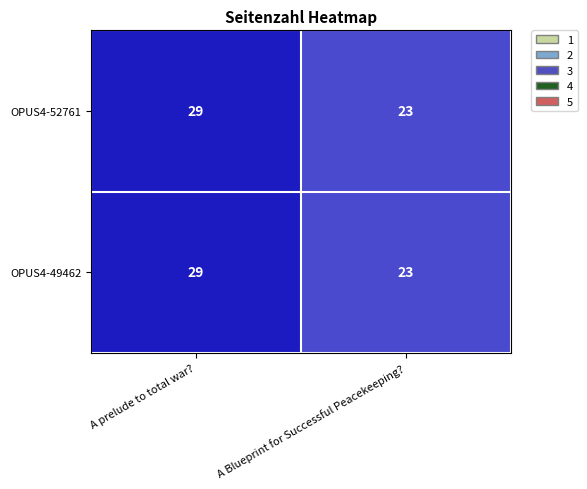

How many distinct data groups are displayed?

2